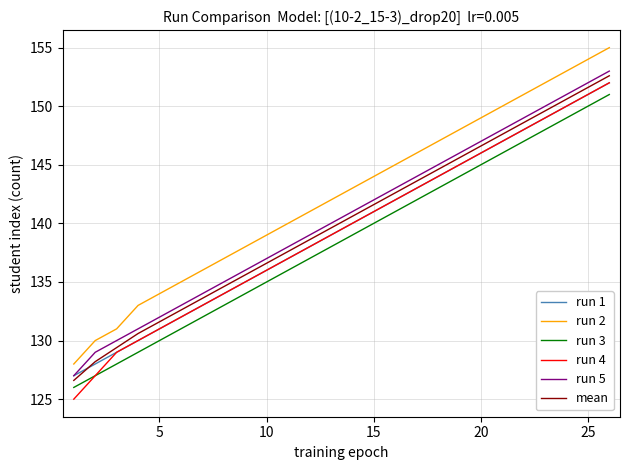

Which series has the largest total across all categories?

run 2